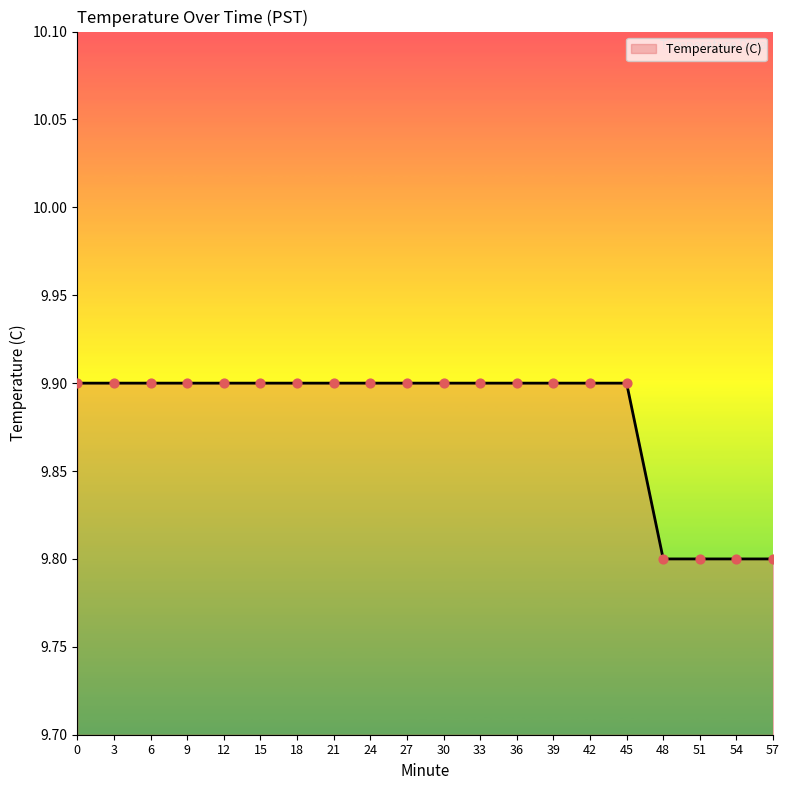

Approximately how many times larger is the value at 54 compared to 45?

1.0